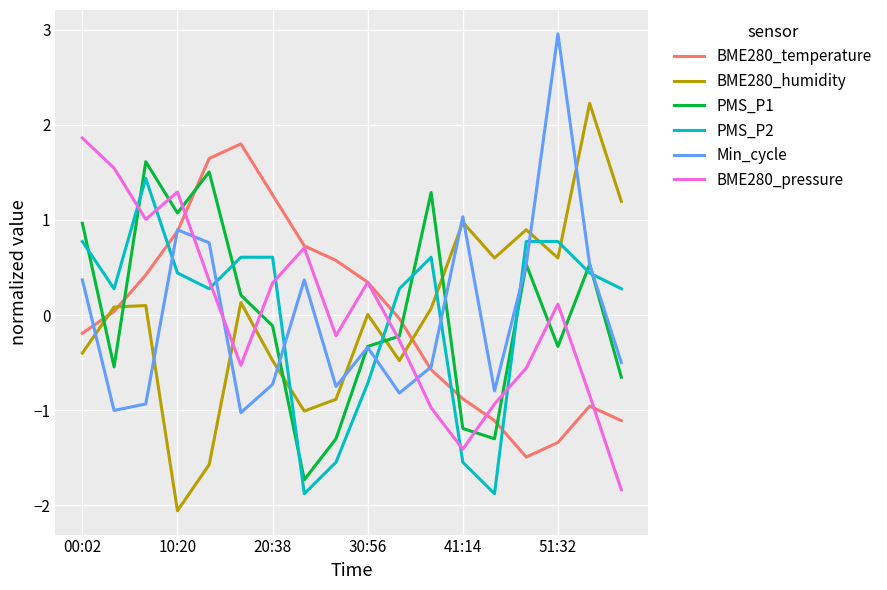

What is the maximum value shown in the chart?

3.0